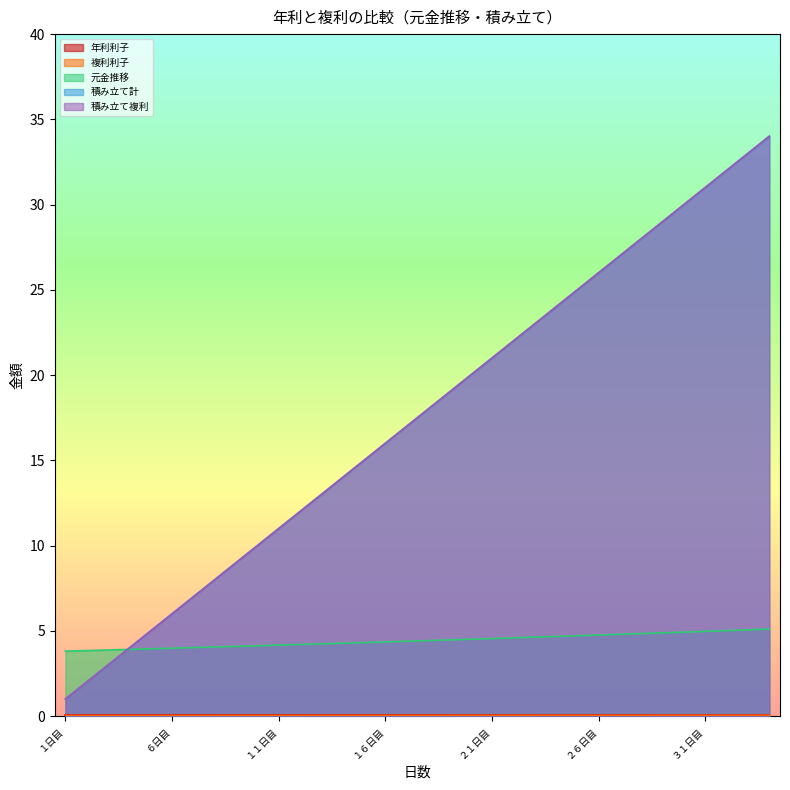

At which category does the chart reach its peak across all series?

３４日目